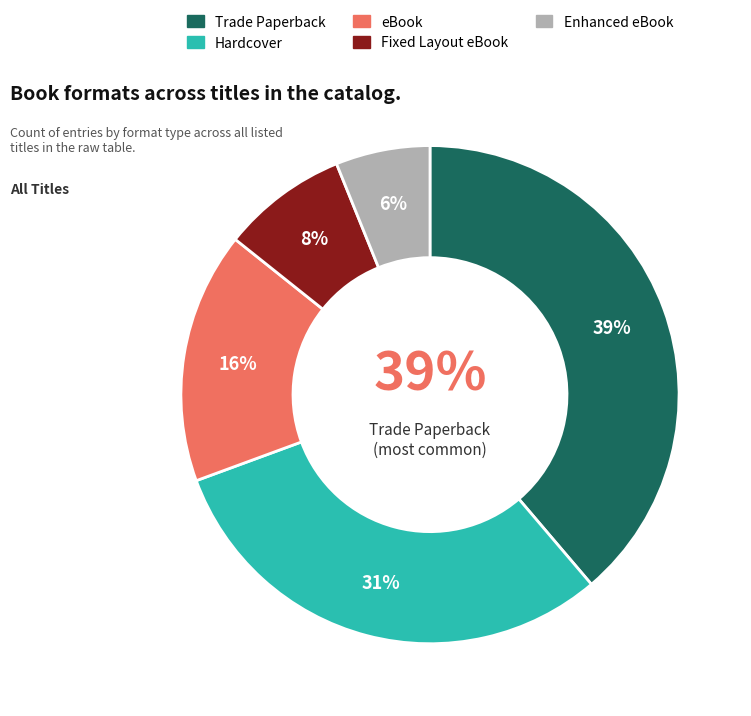

The Hardcover slice represents 22% of the pie. True or false?

False